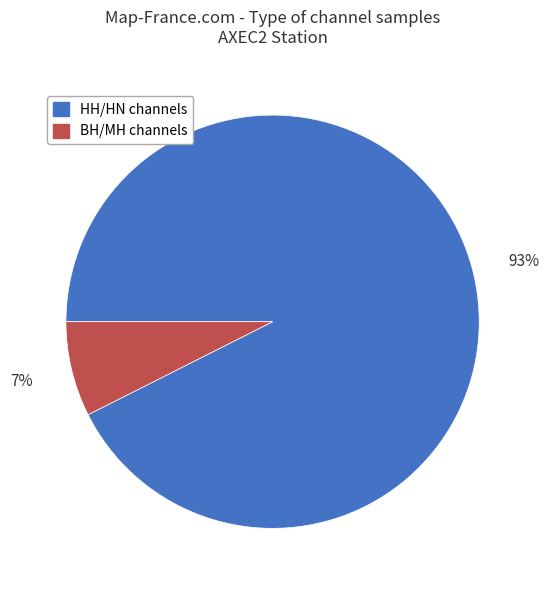

Which category has the biggest portion of the pie?

HH/HN channels